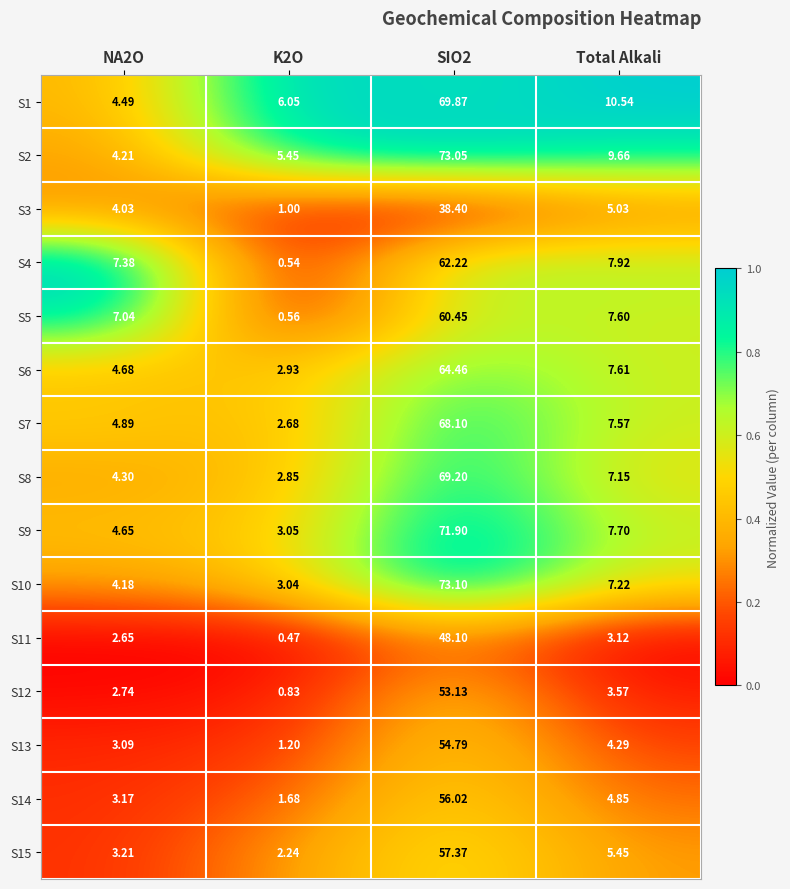

At which label is S9 closest to 37?

Total Alkali